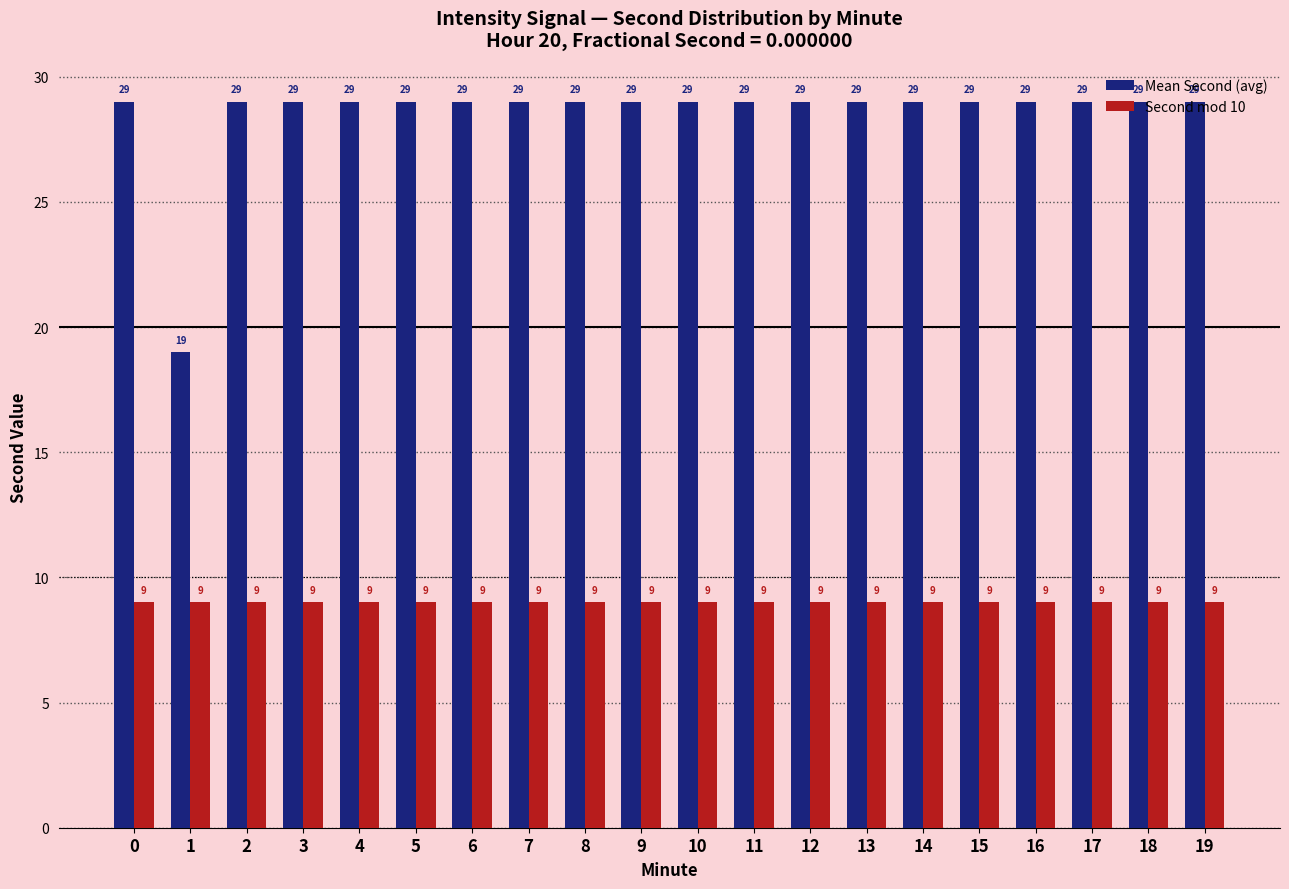

The Mean Second (avg) series shows 29 at 8. True or false?

True